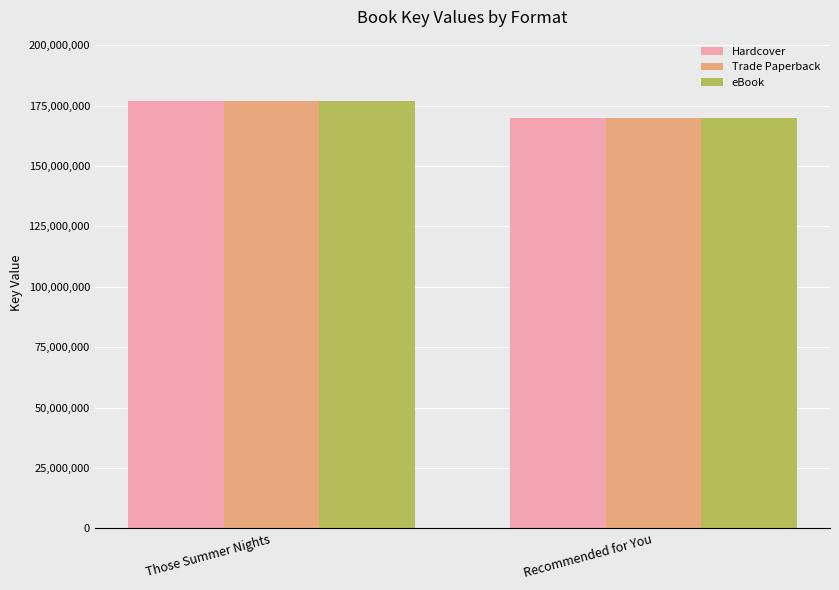

How many Hardcover values are between 169700372 and 176880127?

2